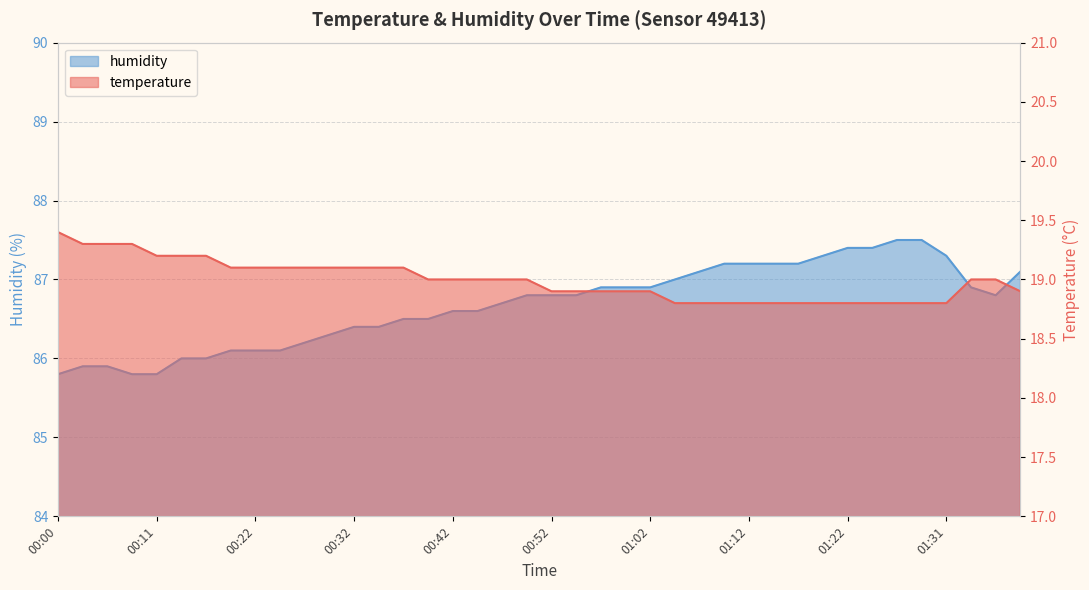

What is the difference between the highest and lowest values at 00:20?

67.0